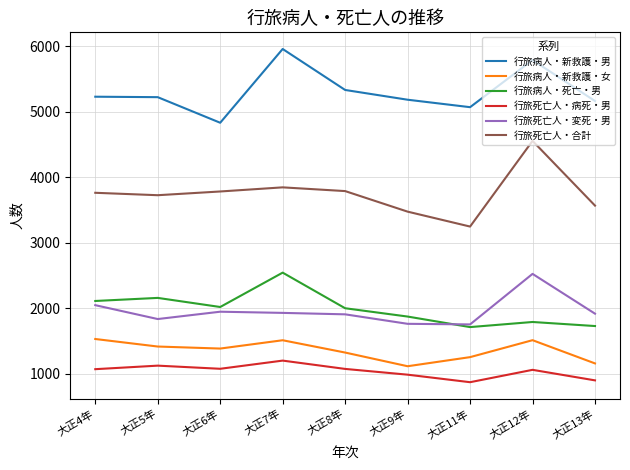

At which label does 行旅病人・死亡・男 reach its peak?

大正7年